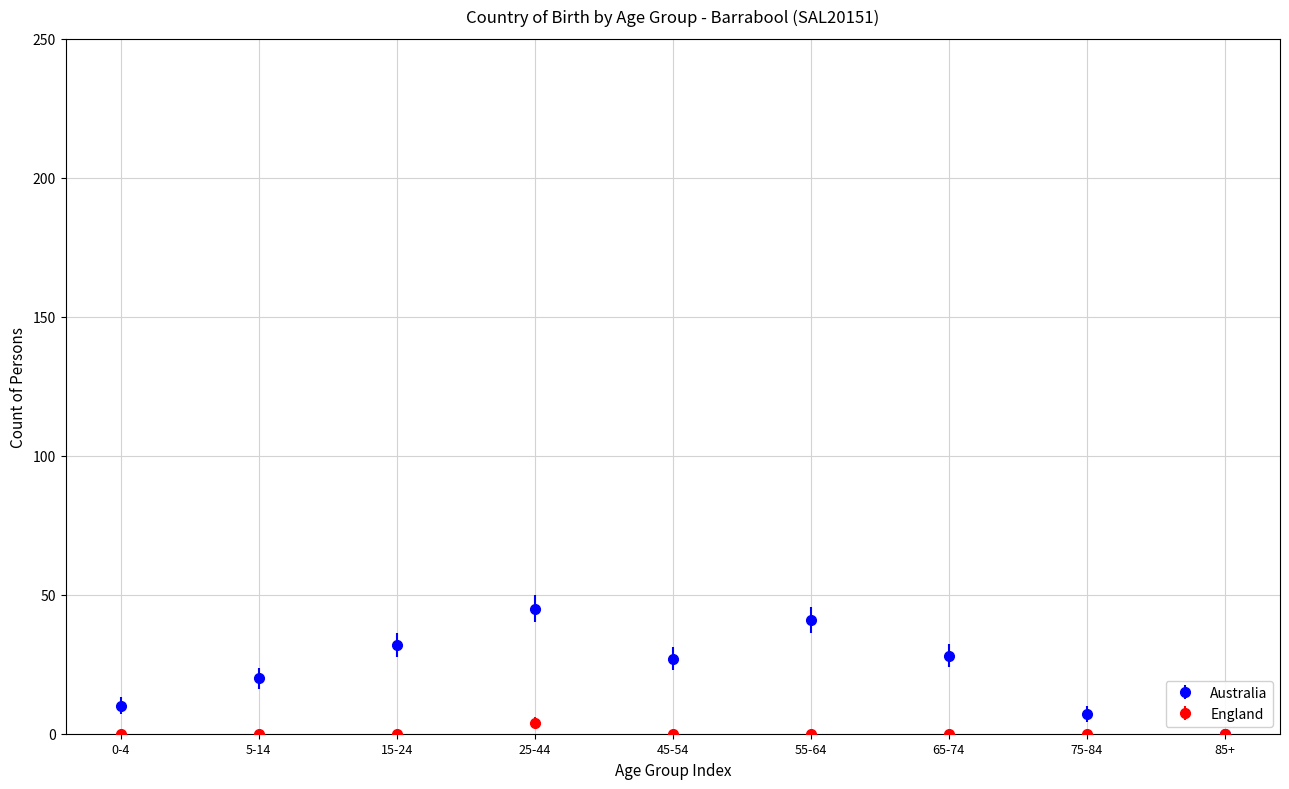

Which series changed the most between 25-44 and 75-84?

Australia